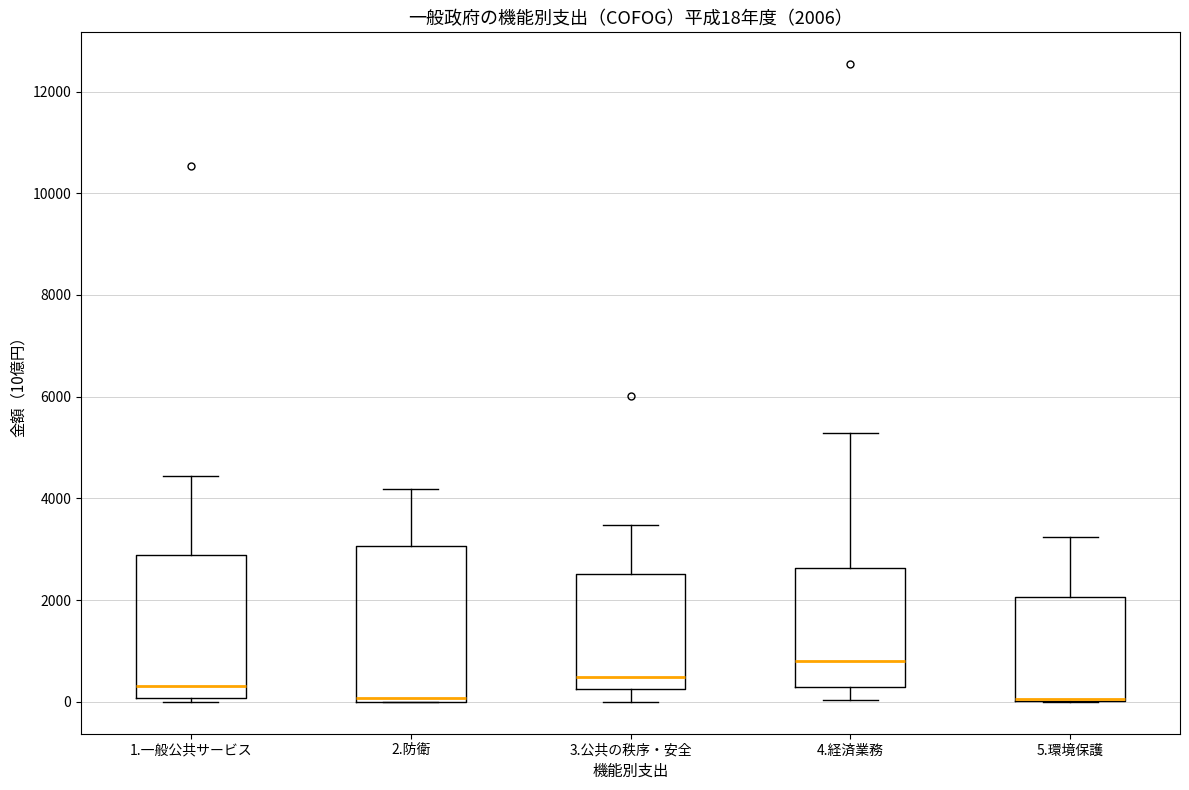

Which box is the tallest, from its lower edge to its upper edge?

2.防衛